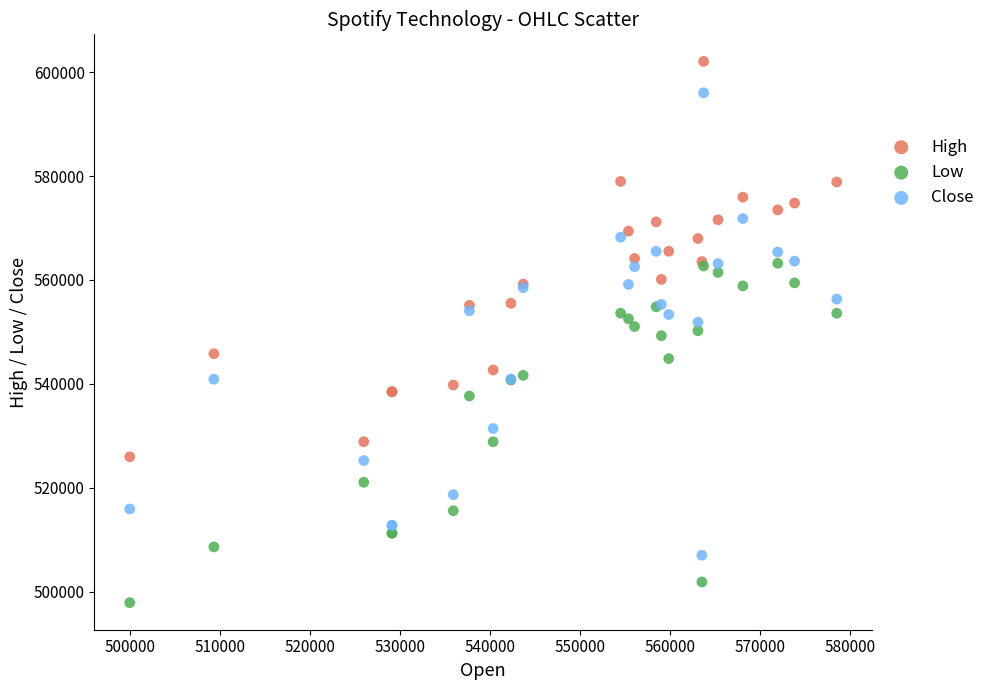

What is the X range (max minus min) for the scatter plot?

78551